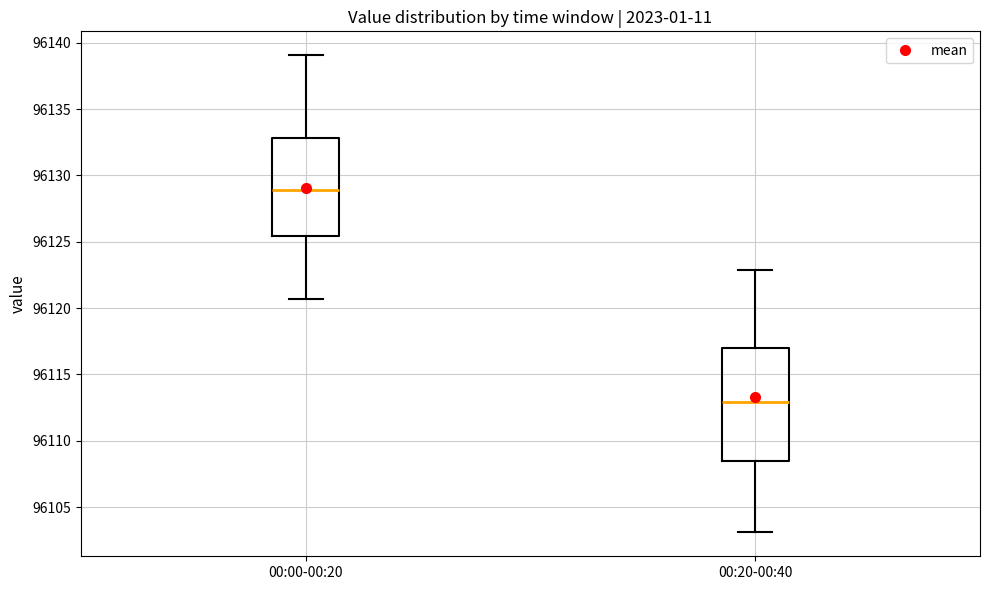

Reading left to right, transcribe this box plot: for each box, give where its median line is, the range the box spans, and where its two whiskers end, as read against the y-axis. The values are not printed on the chart, so give them approximately, as read against the axis.

00:00-00:20: median 96129.0, box 96125.5 to 96133.0, whiskers 96120.5 to 96139.0
00:20-00:40: median 96113.0, box 96108.5 to 96117.0, whiskers 96103.0 to 96123.0